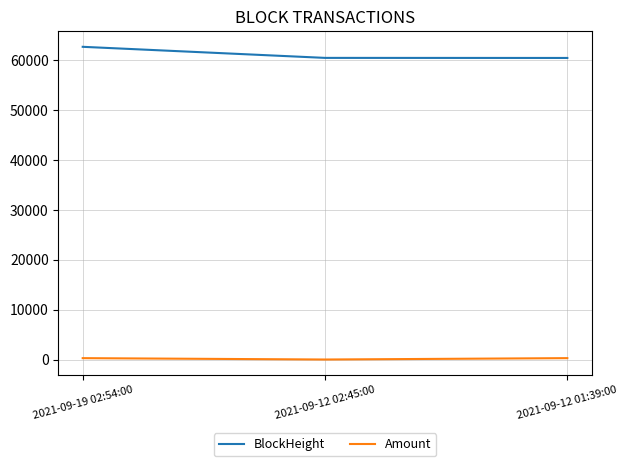

What is the maximum value for BlockHeight?

62701.0